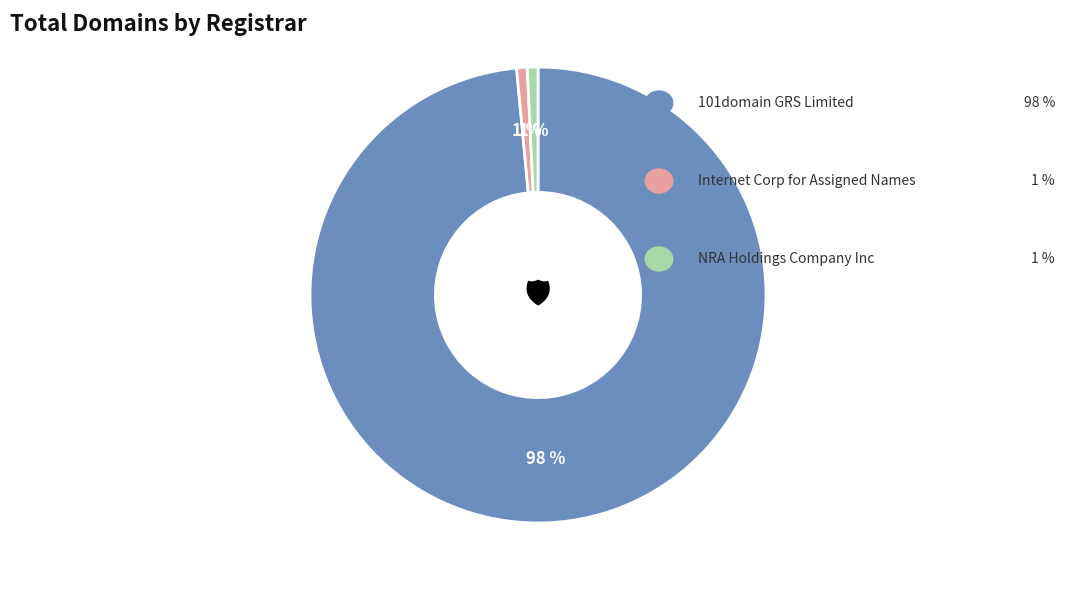

How many segments does this pie chart have?

3